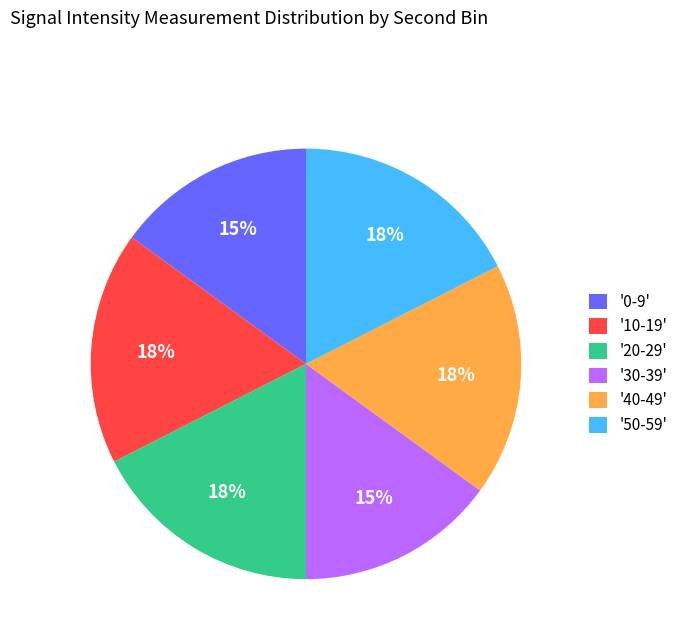

Is there a majority slice in this chart?

No